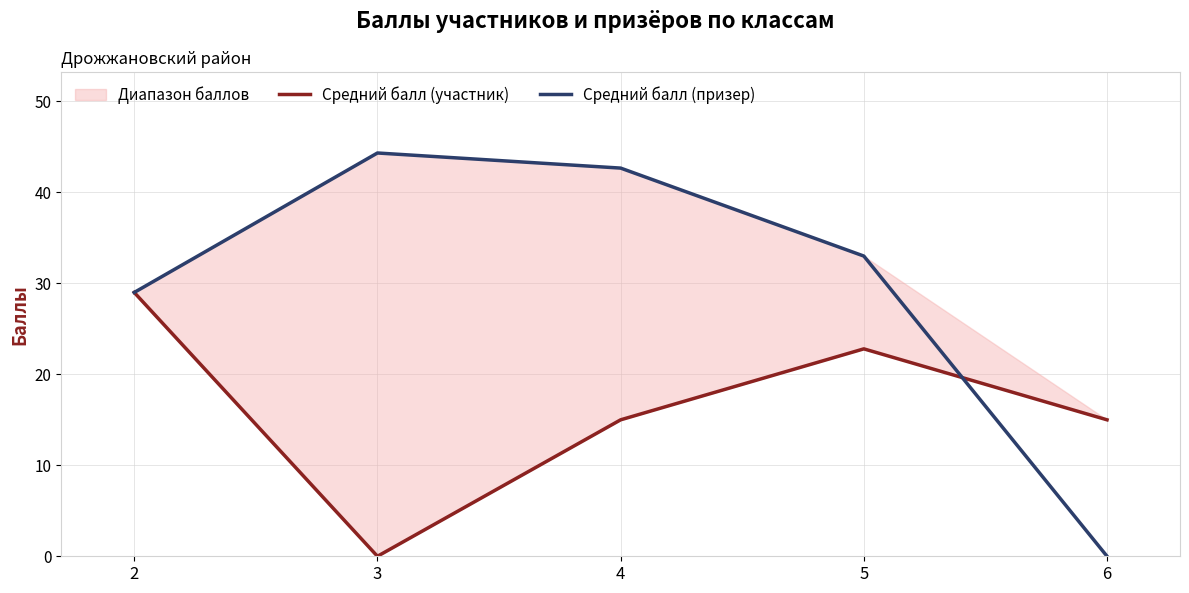

What is the difference between the highest and lowest values at 4?

27.7